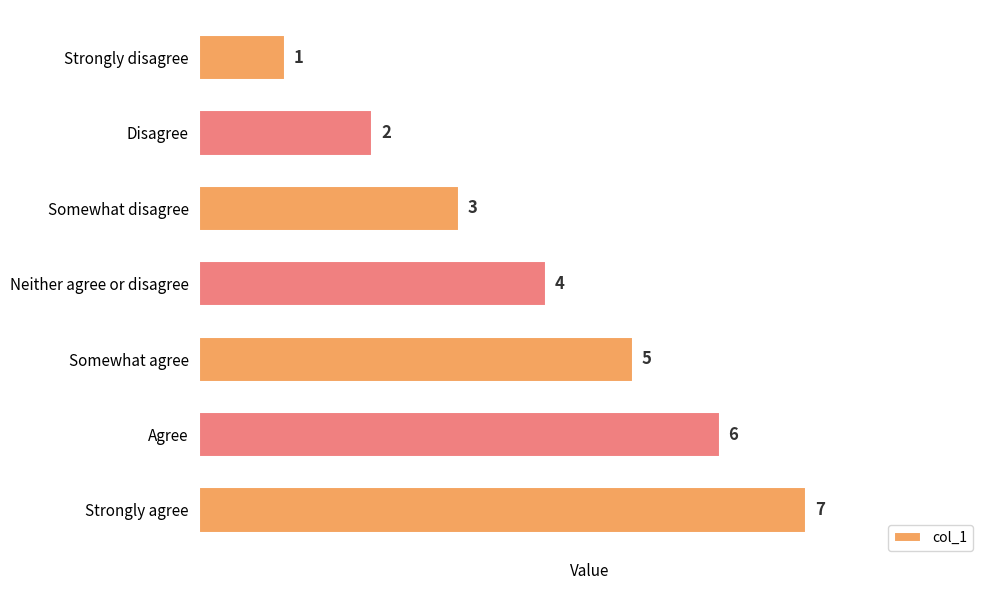

What is the change in value from Strongly disagree to Somewhat agree?

+4